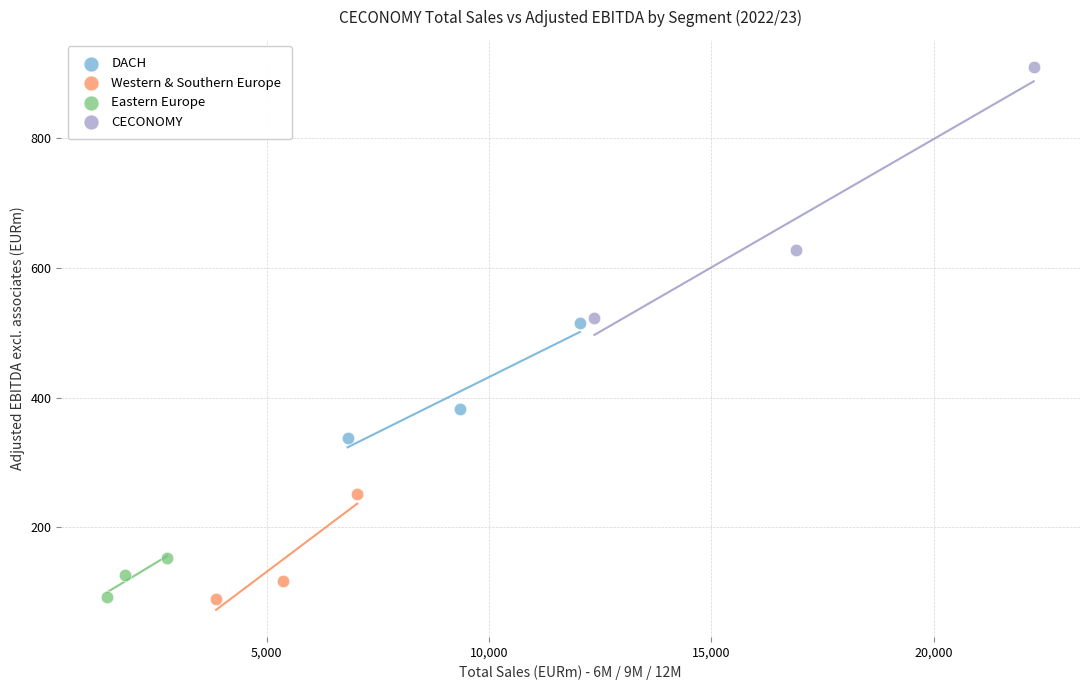

Which series reaches the maximum Y coordinate?

CECONOMY